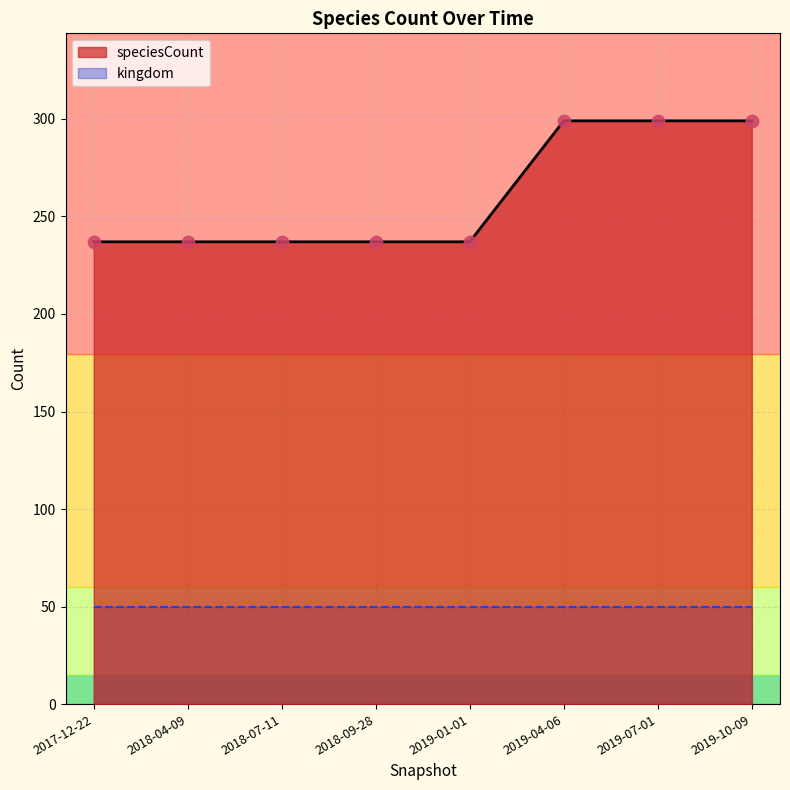

Which has a higher value, 2019-07-01 or 2019-04-06?

2019-07-01